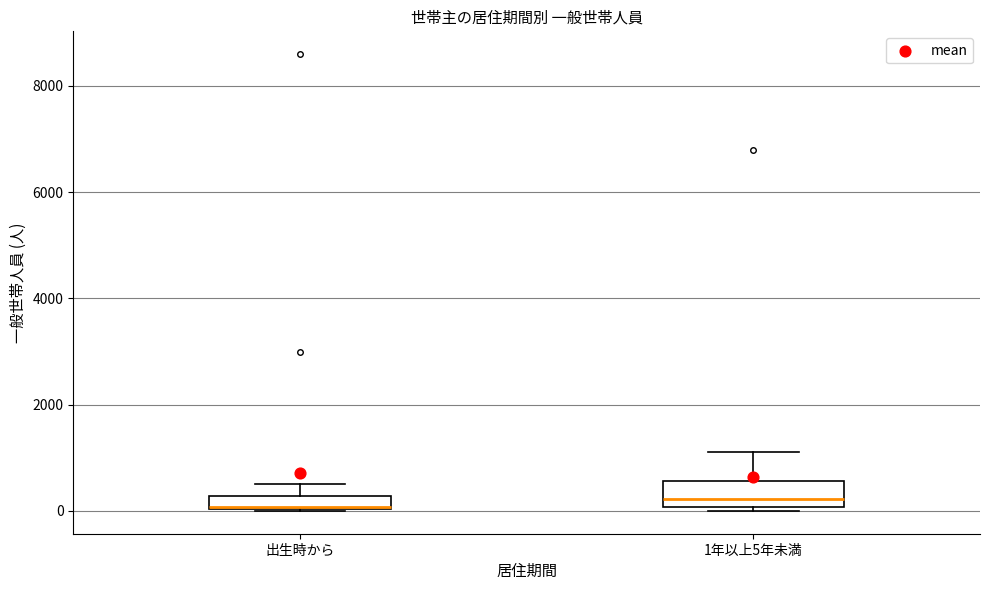

Which box is the tallest, from its lower edge to its upper edge?

1年以上5年未満